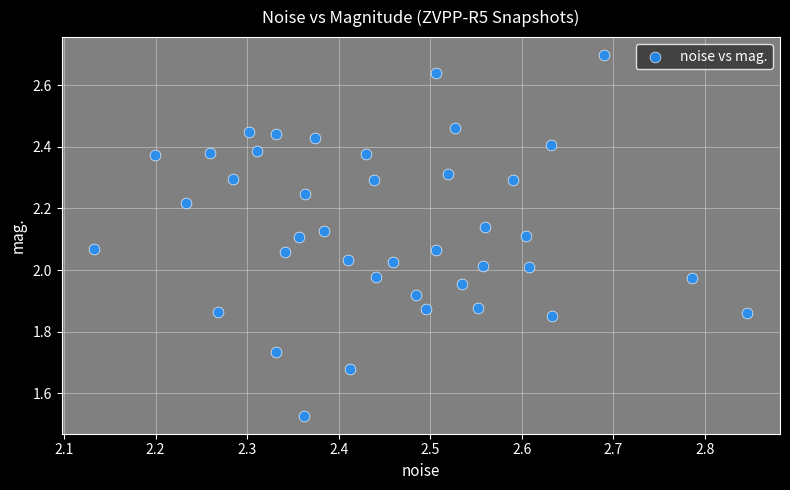

What is the range of X values (max minus min)?

0.7